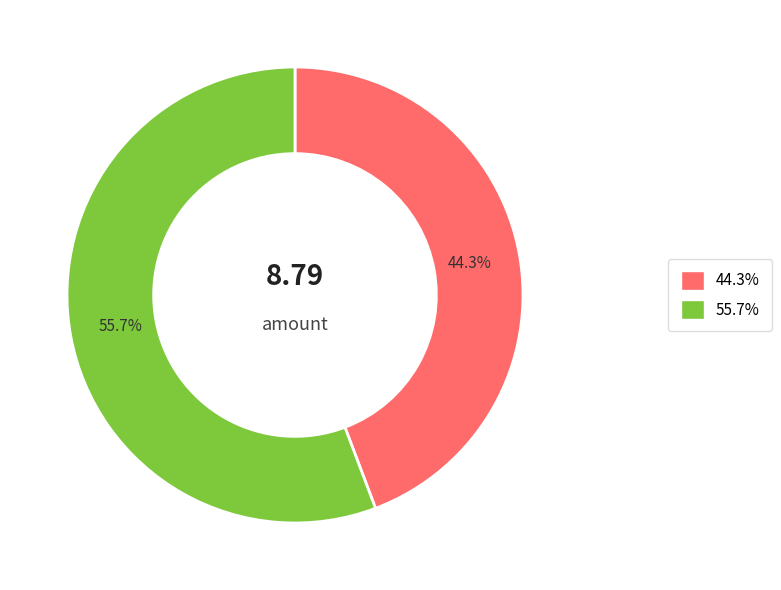

Does any single category account for the majority?

Yes